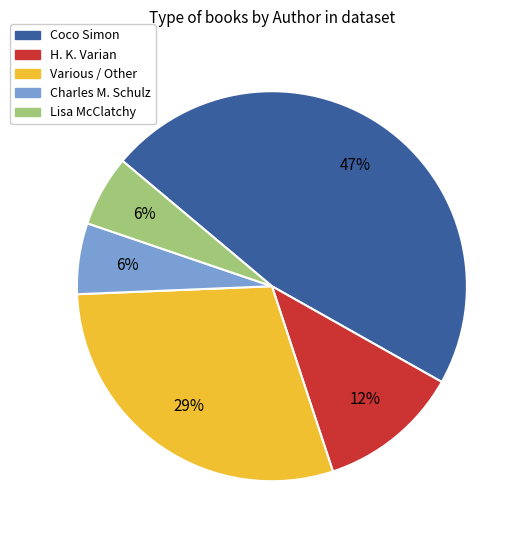

To the nearest percent, what is the average slice percentage?

20%